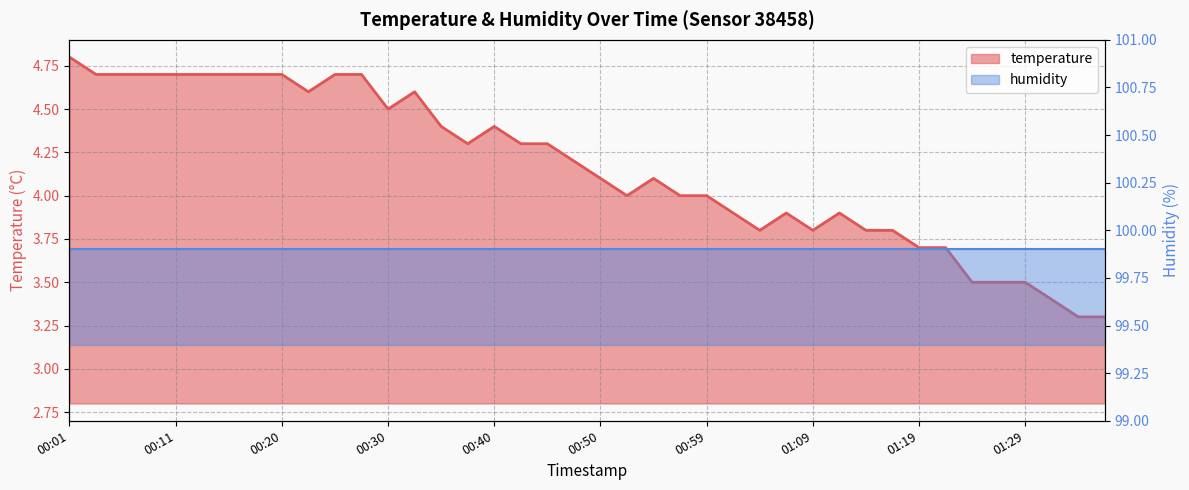

How many points are higher than both their immediate neighbors (excluding endpoints)?

5